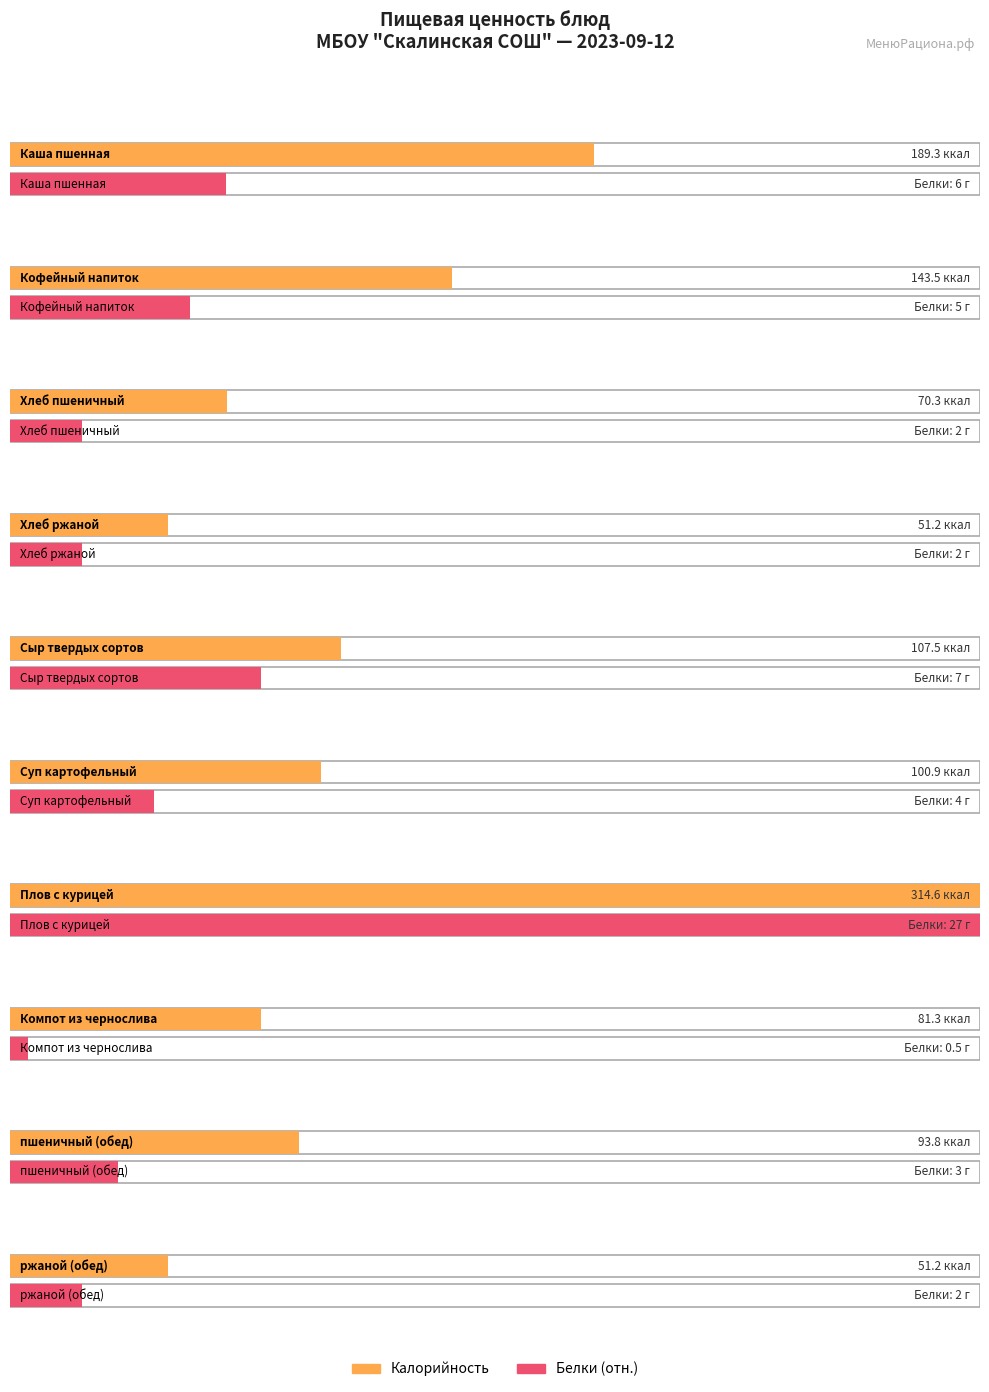

How many data points in Калорийность are above 100?

5